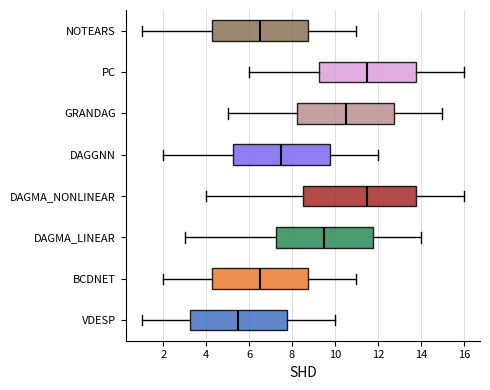

Reading bottom to top, read every box against the x-axis: the position of its median line, the range the box covers, and the ends of its whiskers. The values are not printed on the chart, so give them approximately, as read against the axis.

VDESP: median 5.6, box 3.2 to 7.8, whiskers 1.0 to 10.0
BCDNET: median 6.6, box 4.2 to 8.8, whiskers 2.0 to 11.0
DAGMA_LINEAR: median 9.6, box 7.2 to 11.8, whiskers 3.0 to 14.0
DAGMA_NONLINEAR: median 11.6, box 8.6 to 13.8, whiskers 4.0 to 16.0
DAGGNN: median 7.6, box 5.2 to 9.8, whiskers 2.0 to 12.0
GRANDAG: median 10.6, box 8.2 to 12.8, whiskers 5.0 to 15.0
PC: median 11.6, box 9.2 to 13.8, whiskers 6.0 to 16.0
NOTEARS: median 6.6, box 4.2 to 8.8, whiskers 1.0 to 11.0